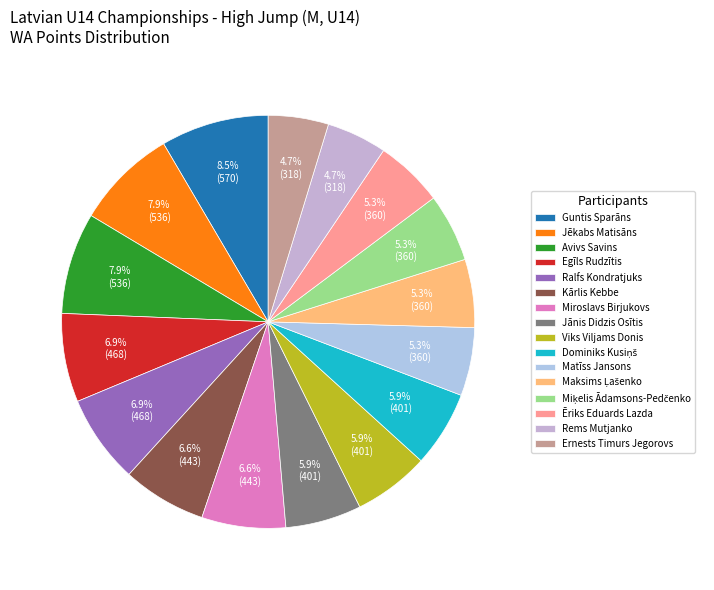

Is it true that Miroslavs Birjukovs is 7% of the pie?

True